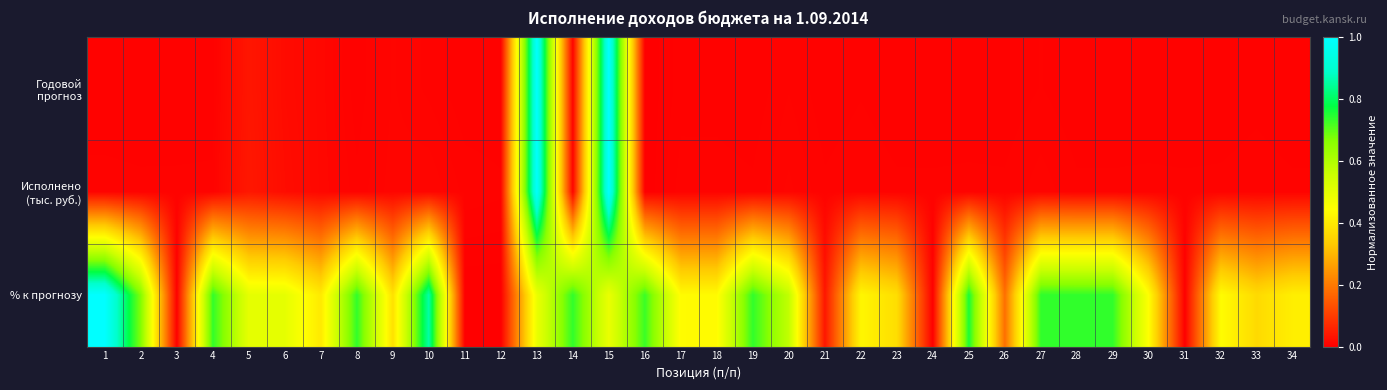

Which series has the largest total across all categories?

% к прогнозу